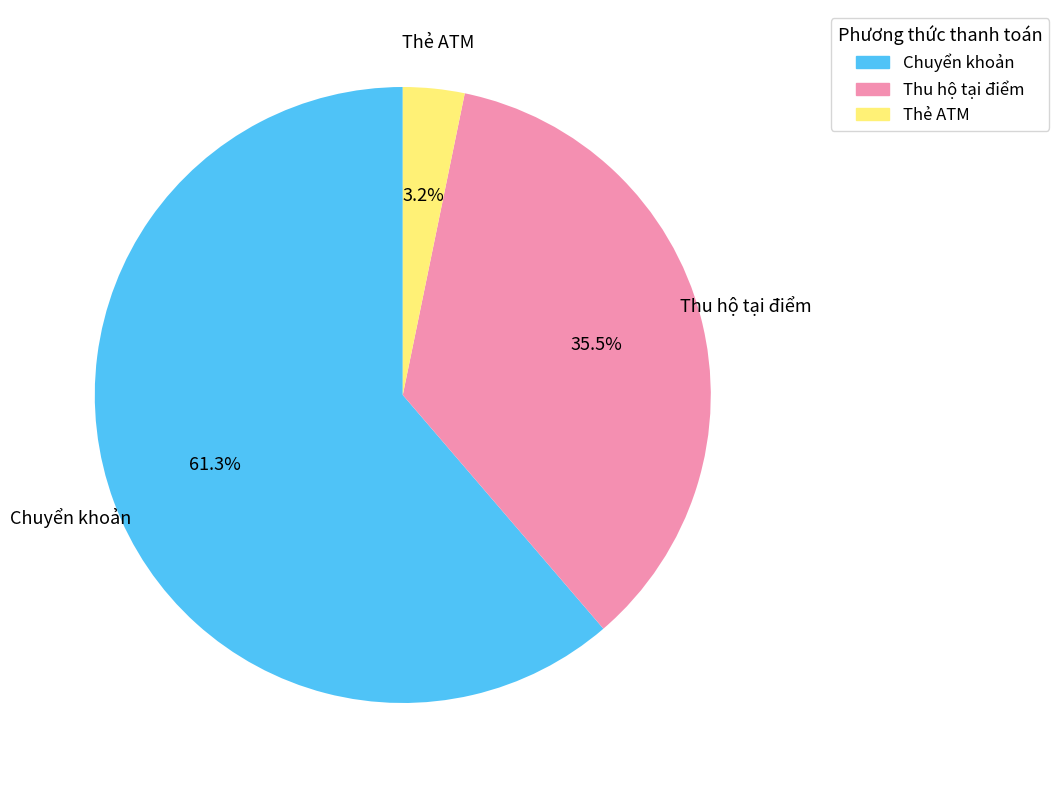

What is the total percentage of Chuyển khoản and Thẻ ATM?

64.5%